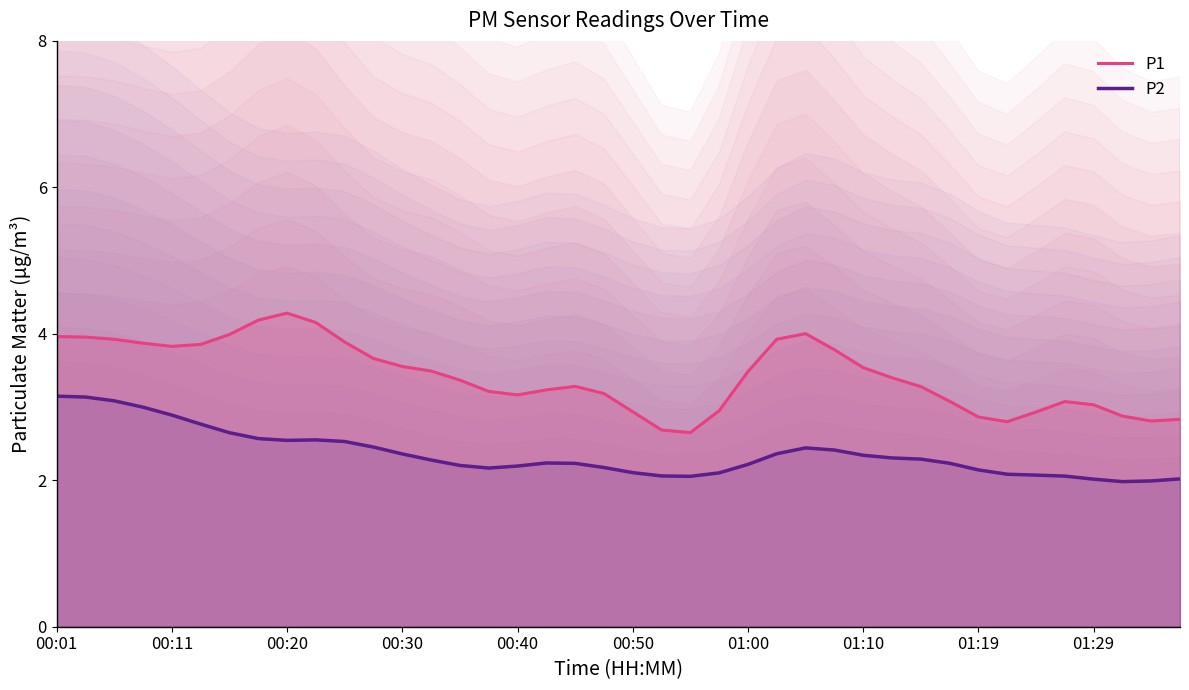

At 34, list the series in order from smallest to largest.

P2, P1